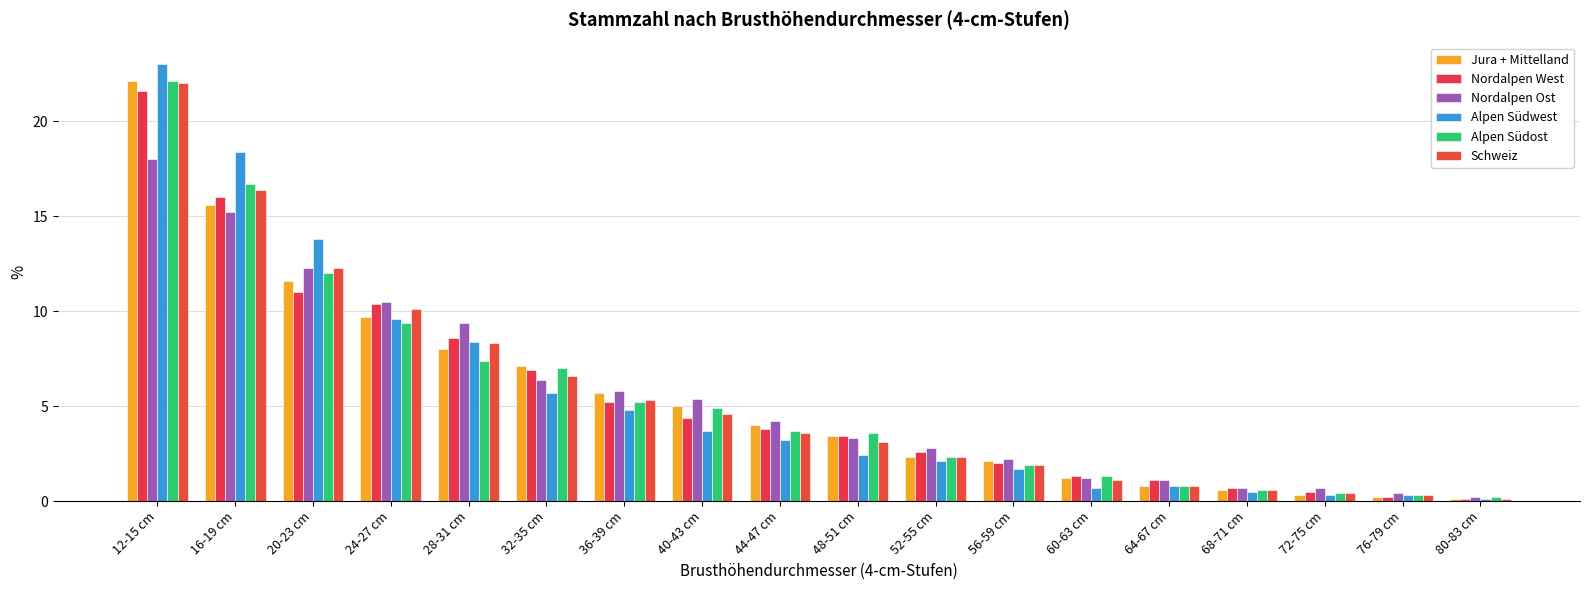

Reading left to right, list all the values displayed in this chart.

Jura + Mittelland: 12-15 cm=22.1	16-19 cm=15.6	20-23 cm=11.6	24-27 cm=9.7	28-31 cm=8.0	32-35 cm=7.1	36-39 cm=5.7	40-43 cm=5.0	44-47 cm=4.0	48-51 cm=3.4	52-55 cm=2.3	56-59 cm=2.1	60-63 cm=1.2	64-67 cm=0.8	68-71 cm=0.6	72-75 cm=0.3	76-79 cm=0.2	80-83 cm=0.1
Nordalpen West: 12-15 cm=21.6	16-19 cm=16.0	20-23 cm=11.0	24-27 cm=10.4	28-31 cm=8.6	32-35 cm=6.9	36-39 cm=5.2	40-43 cm=4.4	44-47 cm=3.8	48-51 cm=3.4	52-55 cm=2.6	56-59 cm=2.0	60-63 cm=1.3	64-67 cm=1.1	68-71 cm=0.7	72-75 cm=0.5	76-79 cm=0.2	80-83 cm=0.1
Nordalpen Ost: 12-15 cm=18.0	16-19 cm=15.2	20-23 cm=12.3	24-27 cm=10.5	28-31 cm=9.4	32-35 cm=6.4	36-39 cm=5.8	40-43 cm=5.4	44-47 cm=4.2	48-51 cm=3.3	52-55 cm=2.8	56-59 cm=2.2	60-63 cm=1.2	64-67 cm=1.1	68-71 cm=0.7	72-75 cm=0.7	76-79 cm=0.4	80-83 cm=0.2
Alpen Südwest: 12-15 cm=23.0	16-19 cm=18.4	20-23 cm=13.8	24-27 cm=9.6	28-31 cm=8.4	32-35 cm=5.7	36-39 cm=4.8	40-43 cm=3.7	44-47 cm=3.2	48-51 cm=2.4	52-55 cm=2.1	56-59 cm=1.7	60-63 cm=0.7	64-67 cm=0.8	68-71 cm=0.5	72-75 cm=0.3	76-79 cm=0.3	80-83 cm=0.1
Alpen Südost: 12-15 cm=22.1	16-19 cm=16.7	20-23 cm=12.0	24-27 cm=9.4	28-31 cm=7.4	32-35 cm=7.0	36-39 cm=5.2	40-43 cm=4.9	44-47 cm=3.7	48-51 cm=3.6	52-55 cm=2.3	56-59 cm=1.9	60-63 cm=1.3	64-67 cm=0.8	68-71 cm=0.6	72-75 cm=0.4	76-79 cm=0.3	80-83 cm=0.2
Schweiz: 12-15 cm=22.0	16-19 cm=16.4	20-23 cm=12.3	24-27 cm=10.1	28-31 cm=8.3	32-35 cm=6.6	36-39 cm=5.3	40-43 cm=4.6	44-47 cm=3.6	48-51 cm=3.1	52-55 cm=2.3	56-59 cm=1.9	60-63 cm=1.1	64-67 cm=0.8	68-71 cm=0.6	72-75 cm=0.4	76-79 cm=0.3	80-83 cm=0.1